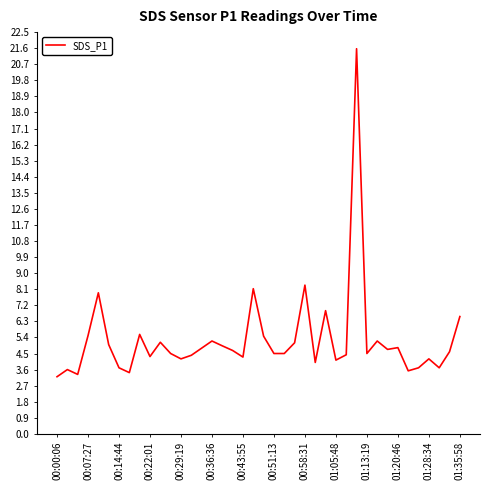

What is the difference between the maximum and minimum values?

18.4